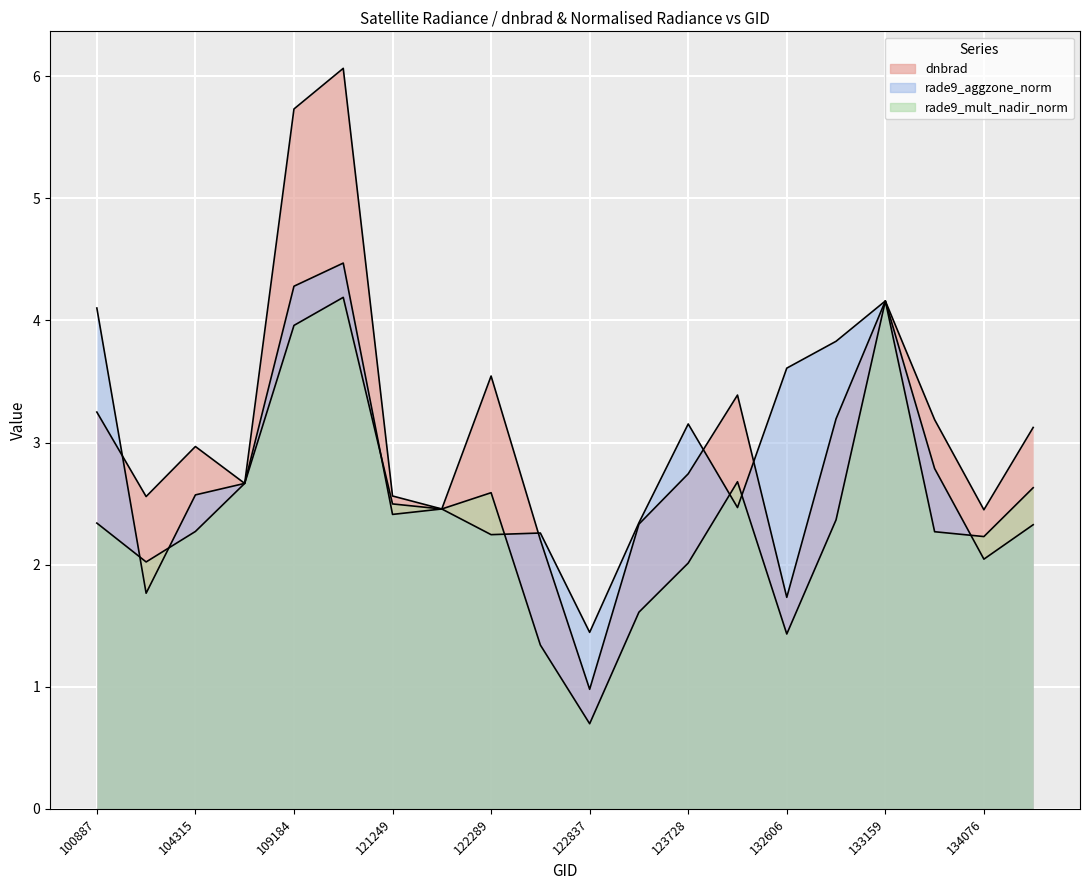

What is the total value across all series at 132076?

8.5